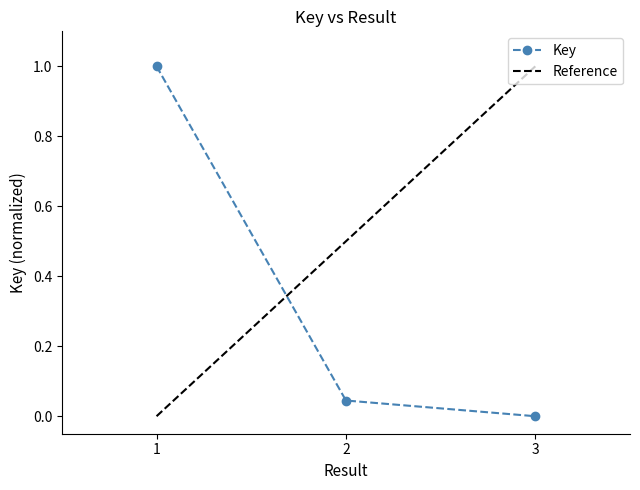

List the labels in order of value, largest first.

1, 2, 3